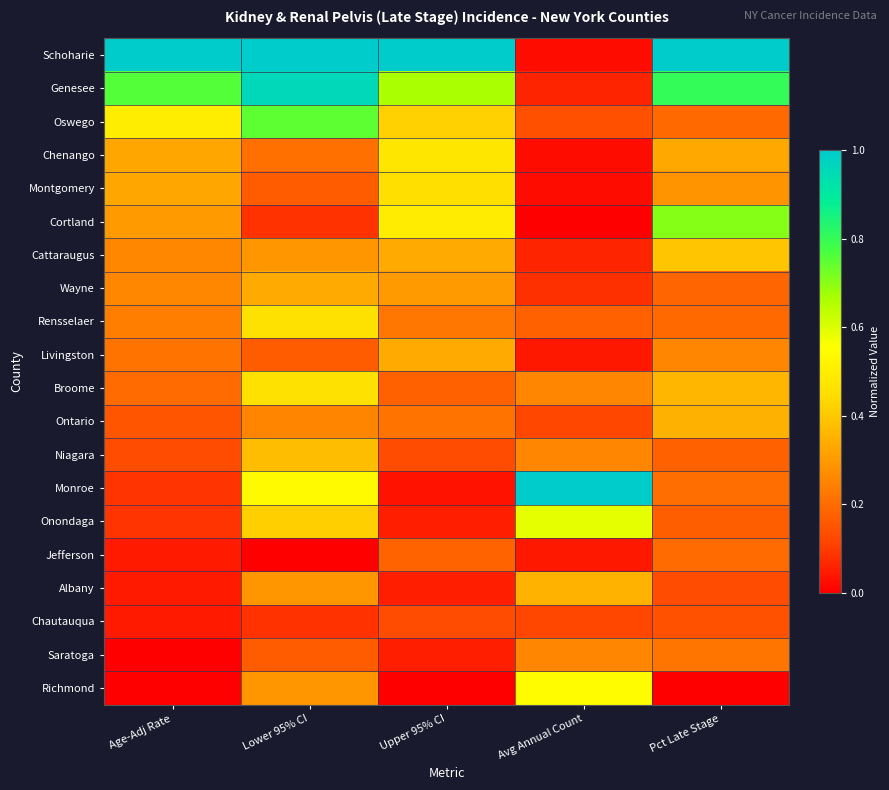

How many distinct data groups are displayed?

20